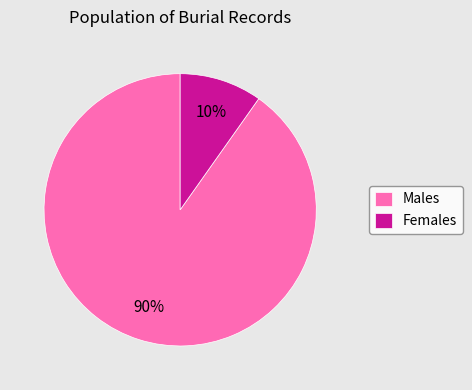

Combined, do Females and Males account for over 50%?

Yes